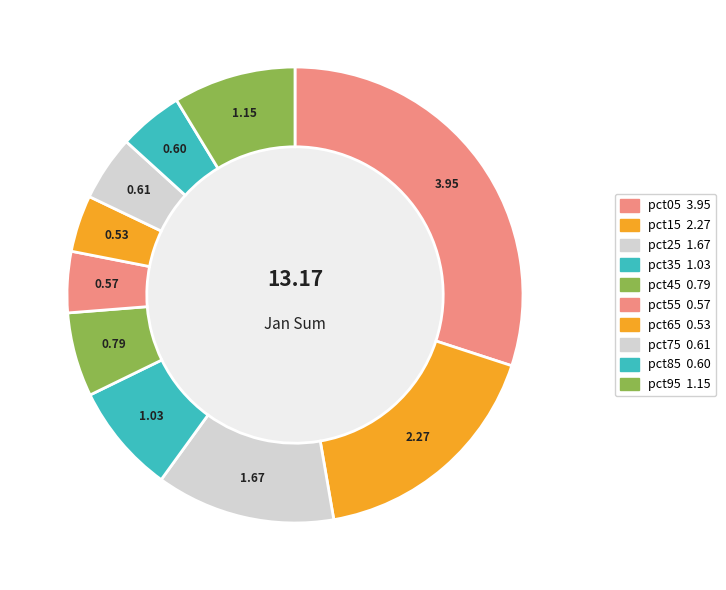

Approximately how many times larger is the value at pct55 compared to pct05?

0.1